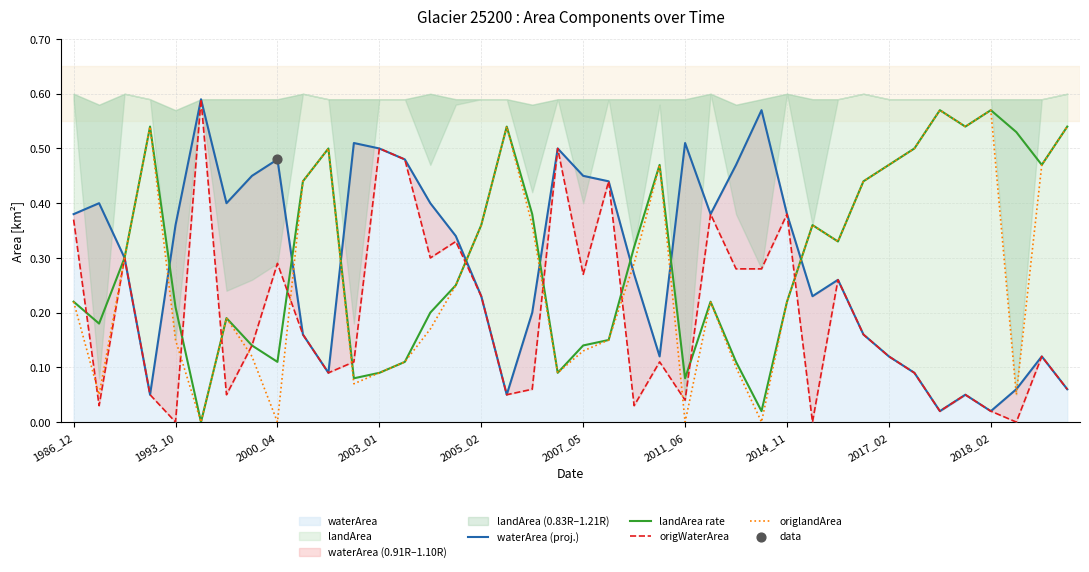

What is the total value across all series at 2017_02?

1.2